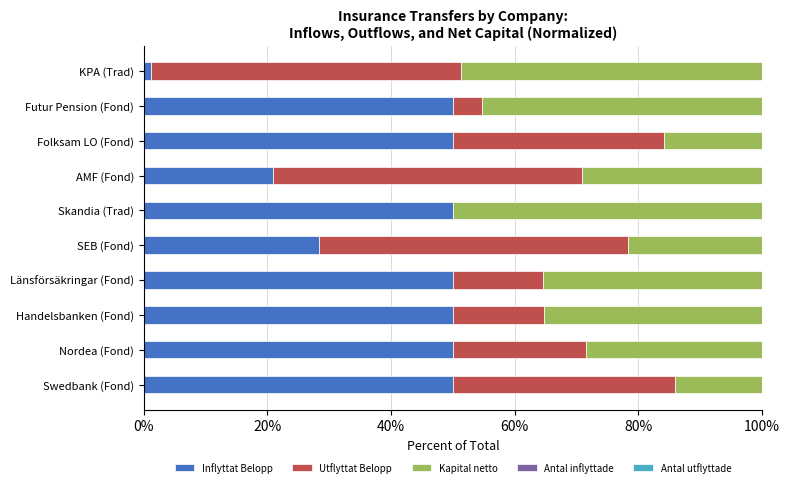

Which series has the largest range (max minus min)?

Utflyttat Belopp